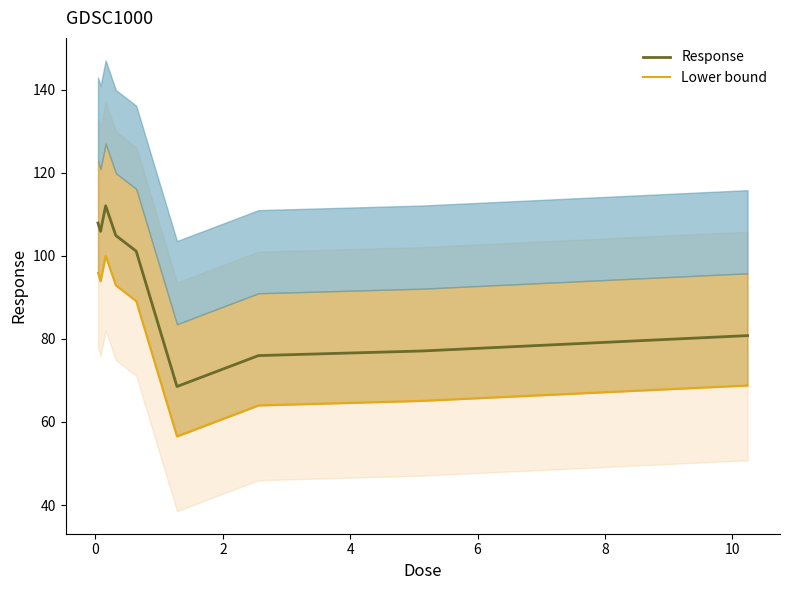

What is the maximum value for Response?

112.0